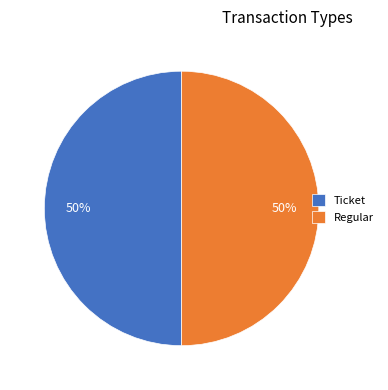

Is the sum of Ticket and Regular greater than half?

Yes